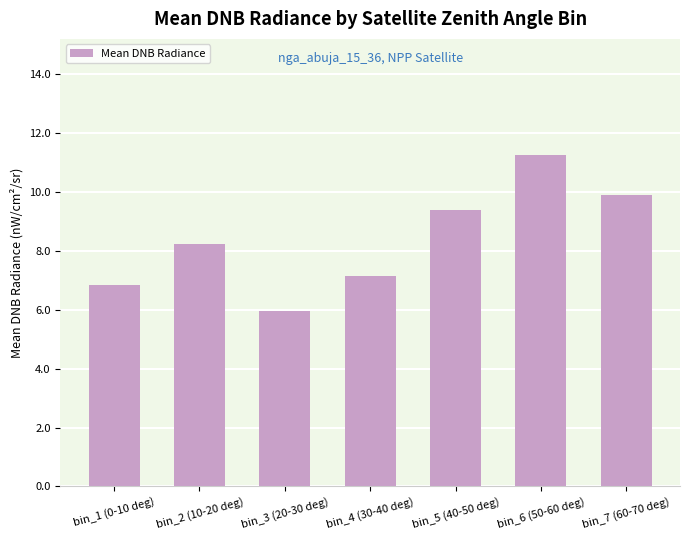

Where does the data first go above 8?

bin_2 (10-20 deg)